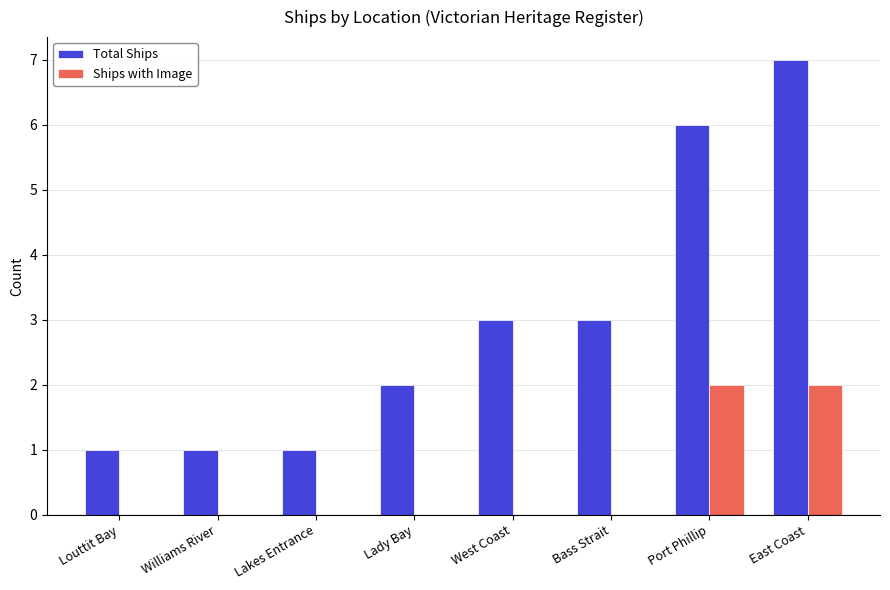

The value of Ships with Image at West Coast is -1. True or false?

False